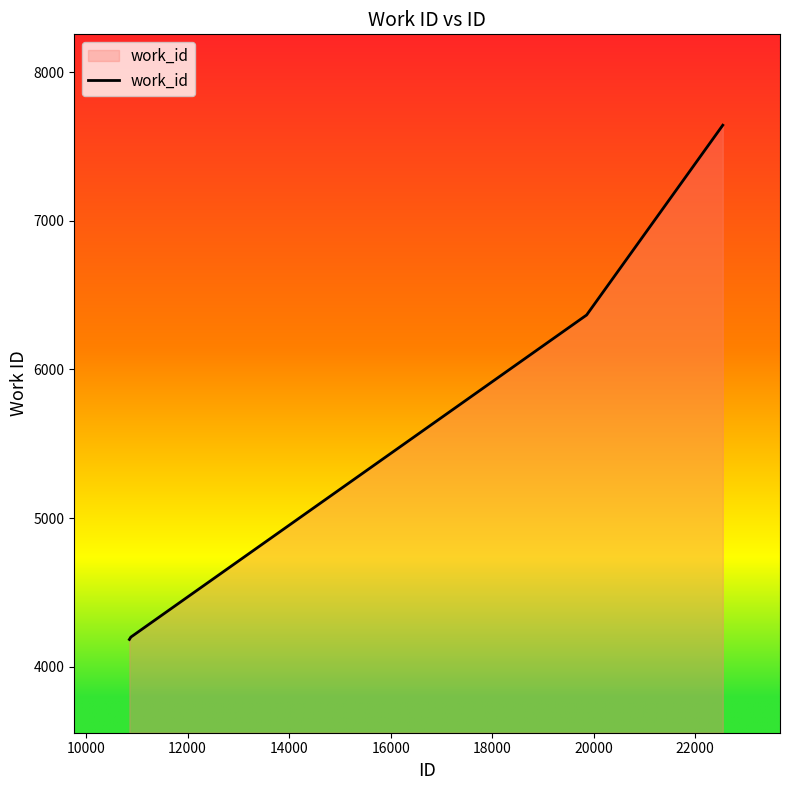

True or false: there are more than 0 points higher than both neighbors.

False